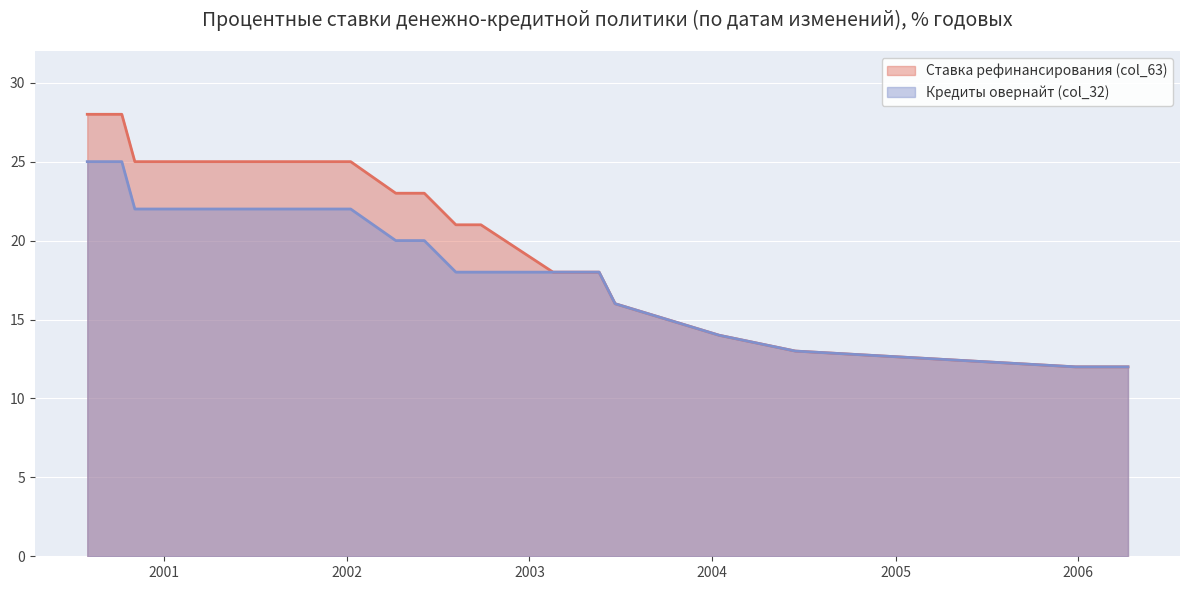

True or false: Кредиты овернайт (col_32) has a value of 18 at 2003-05-20.

True